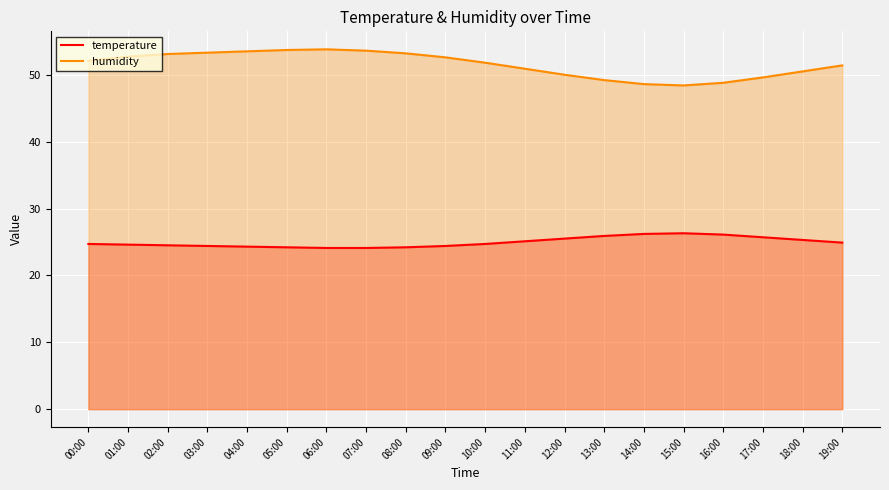

How many series are shown in this chart?

2